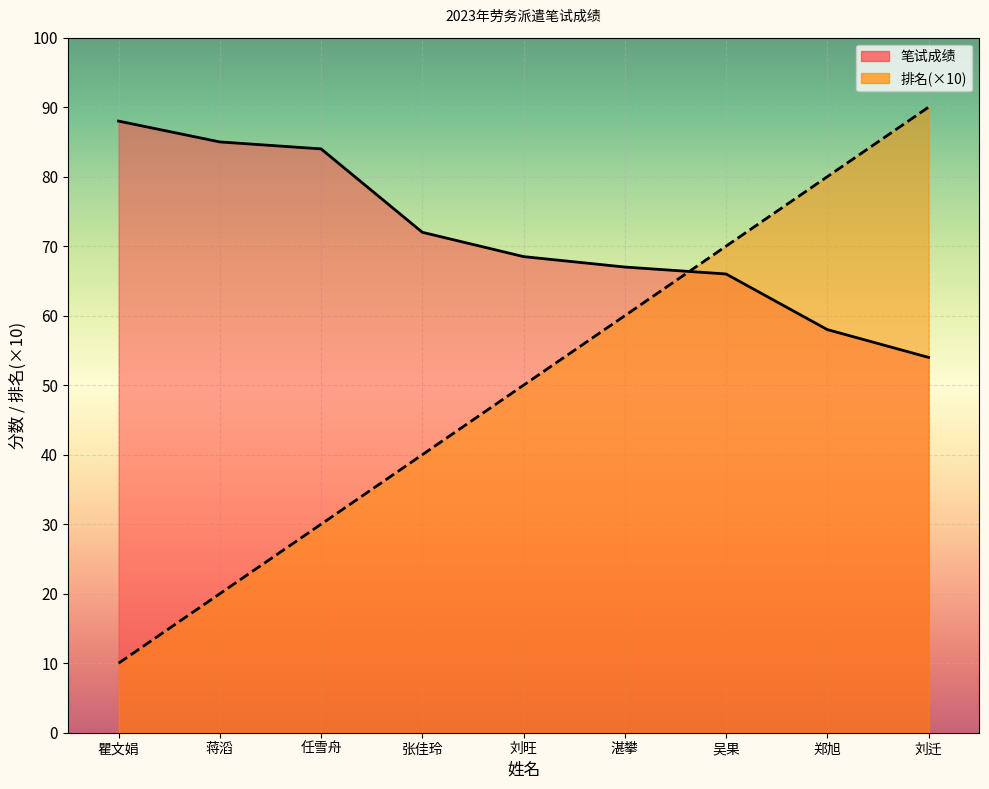

At which category does the chart reach its peak across all series?

刘迁